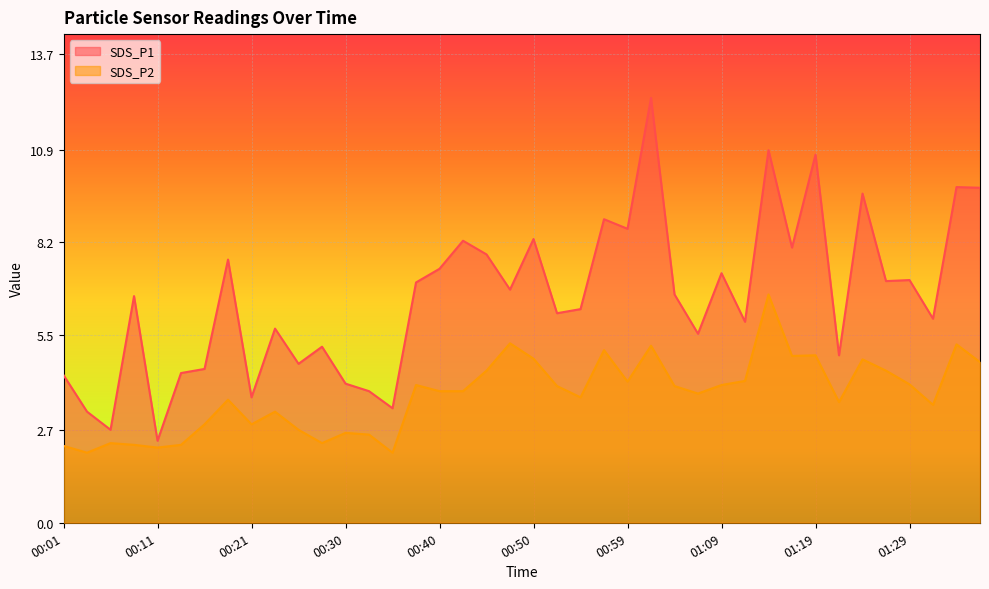

Is it true that SDS_P2 equals 5.8 at 01:07?

False